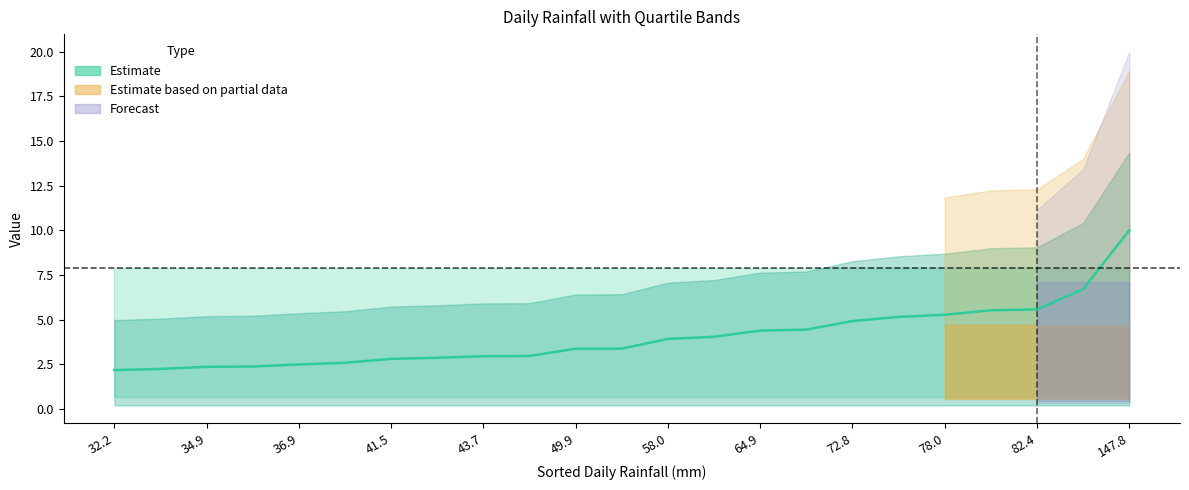

What is the difference between the maximum and minimum values?

7.8